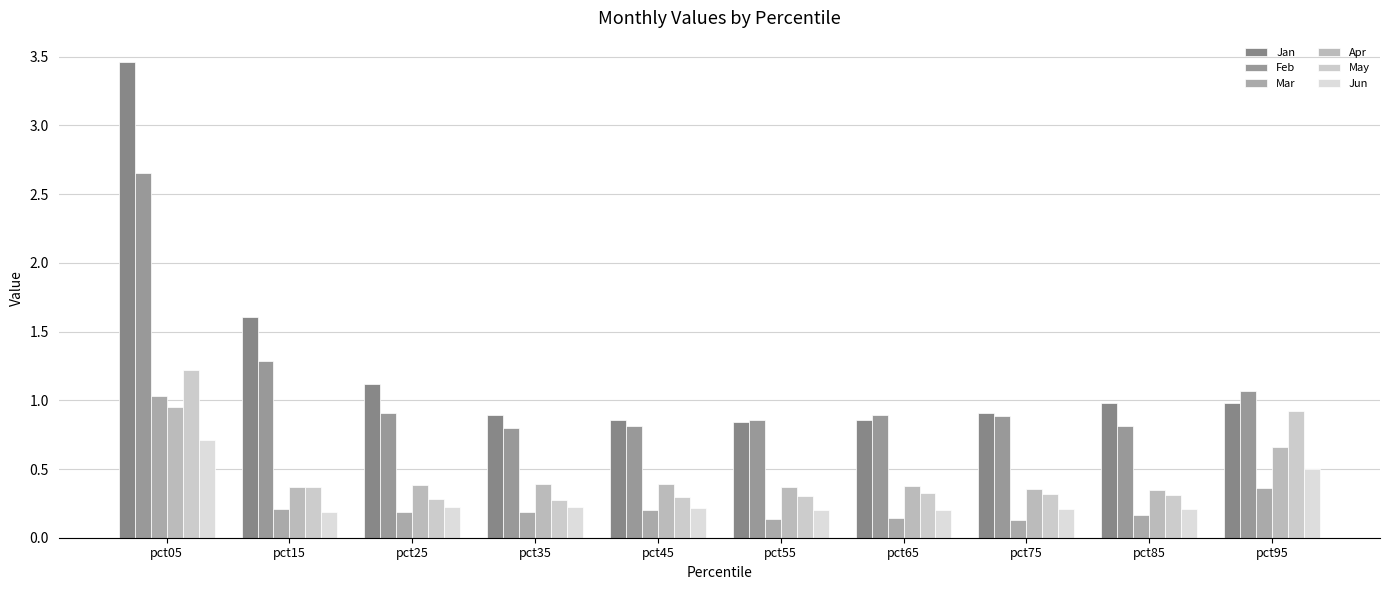

What is the minimum value shown in the chart?

0.1